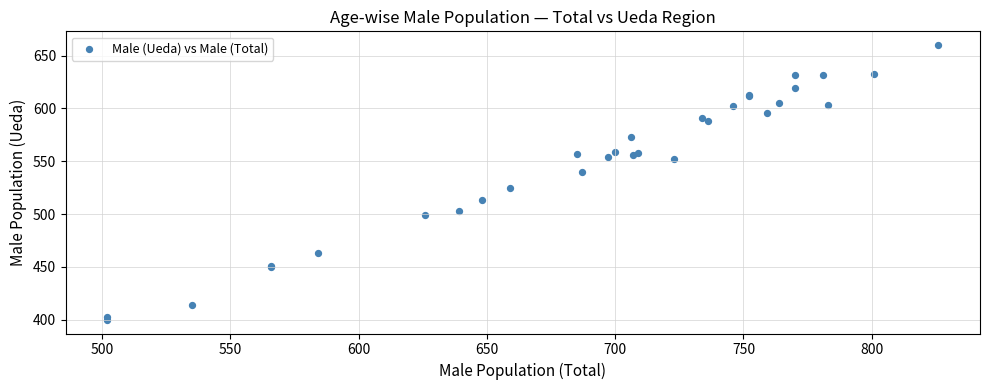

What Y value in the scatter plot is closest to 530?

525